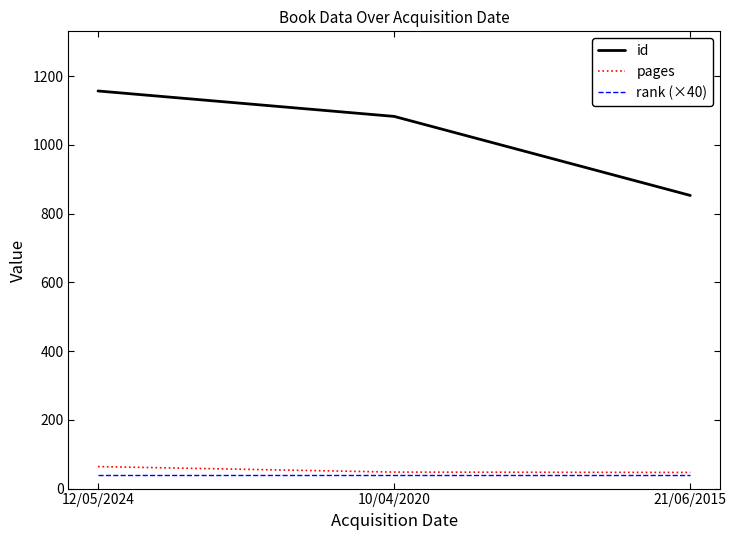

At which label does pages first exceed 48?

12/05/2024